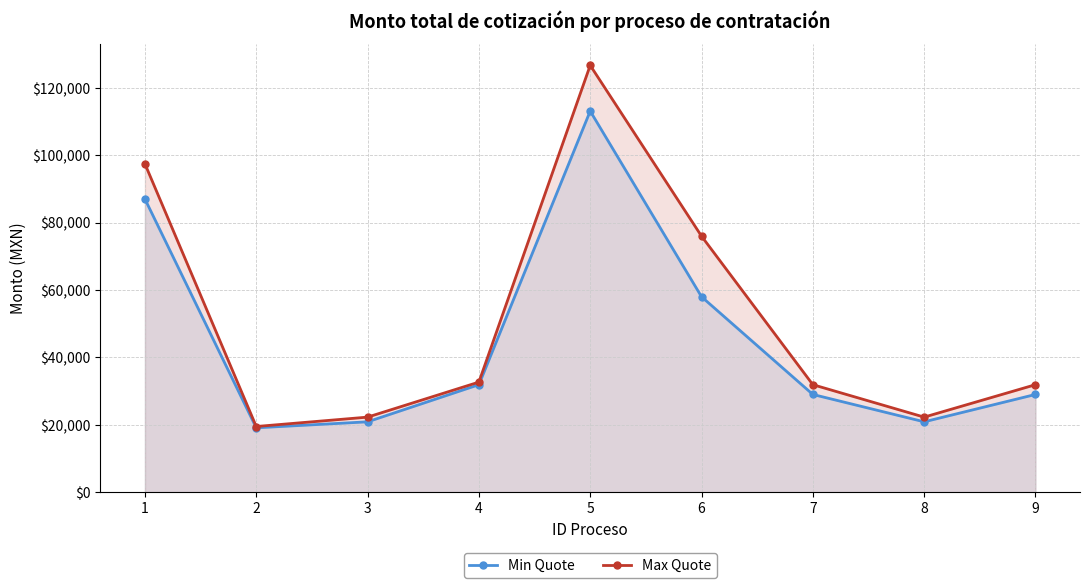

How many values in the Min Quote series exceed 29000?

4